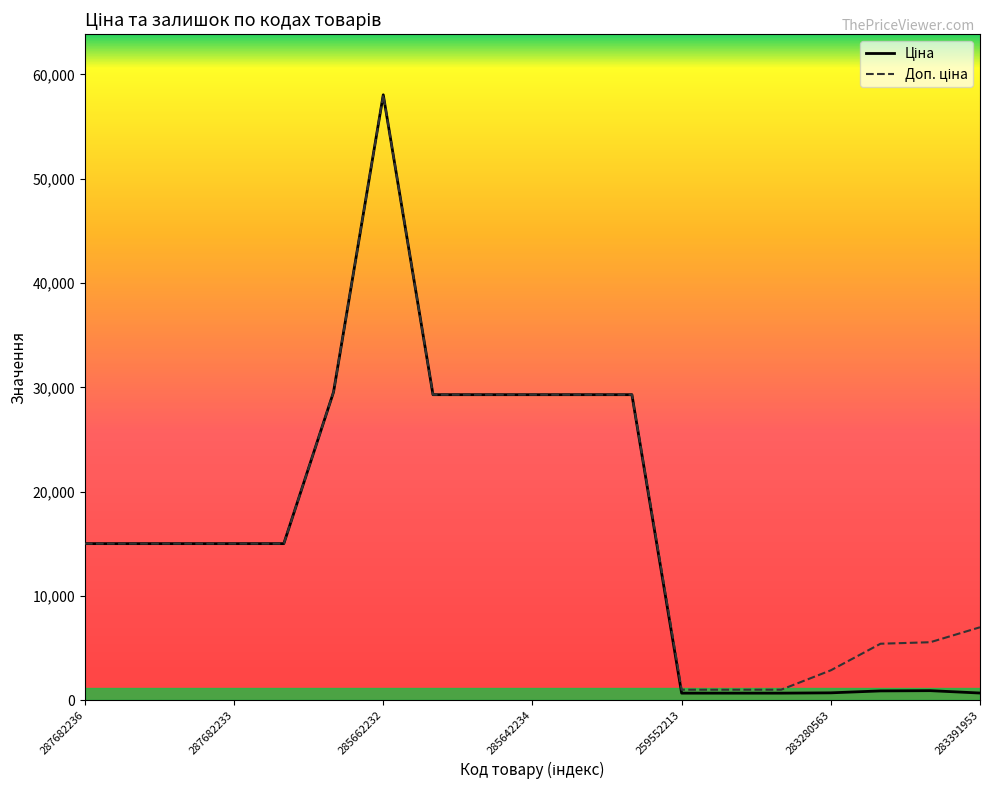

What is the label of the 6th point from the right?

13